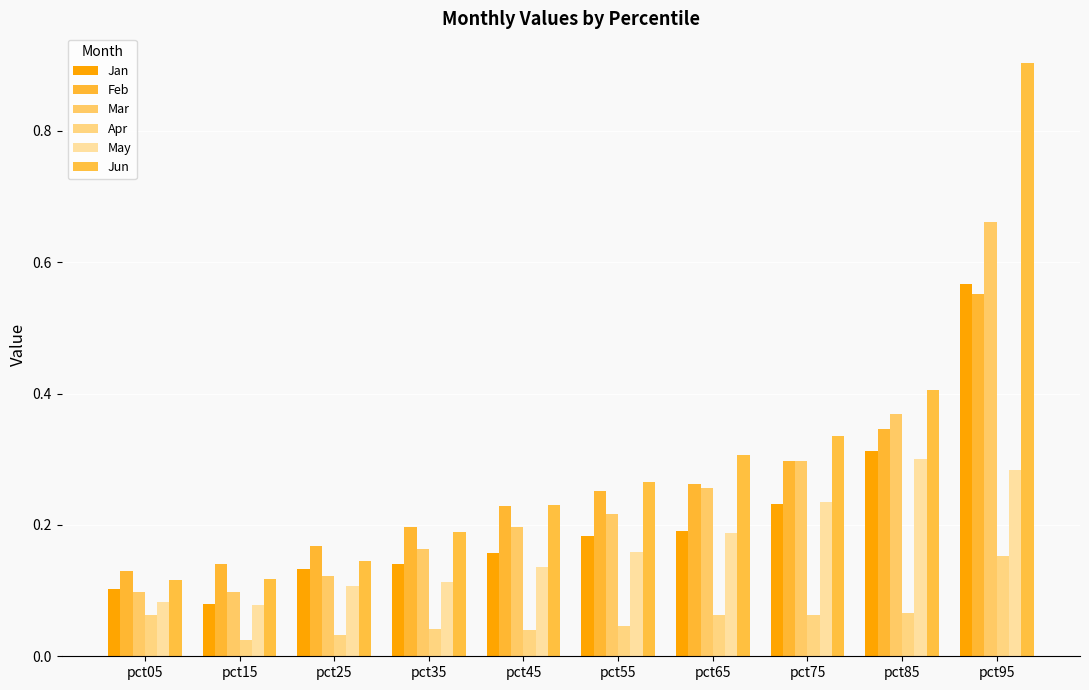

At which label does Mar reach its minimum?

pct05